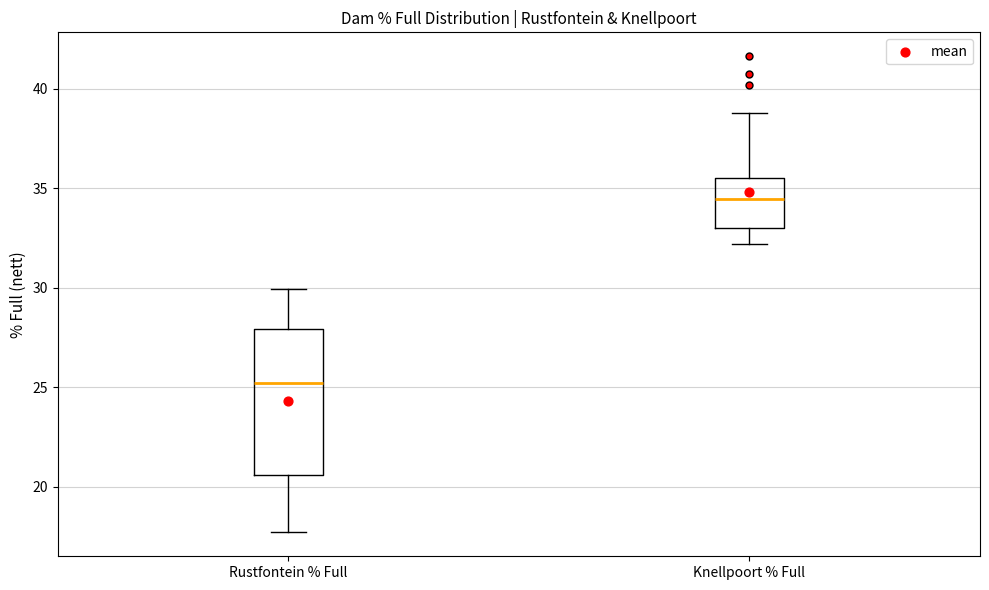

Which box is the tallest, from its lower edge to its upper edge?

Rustfontein % Full